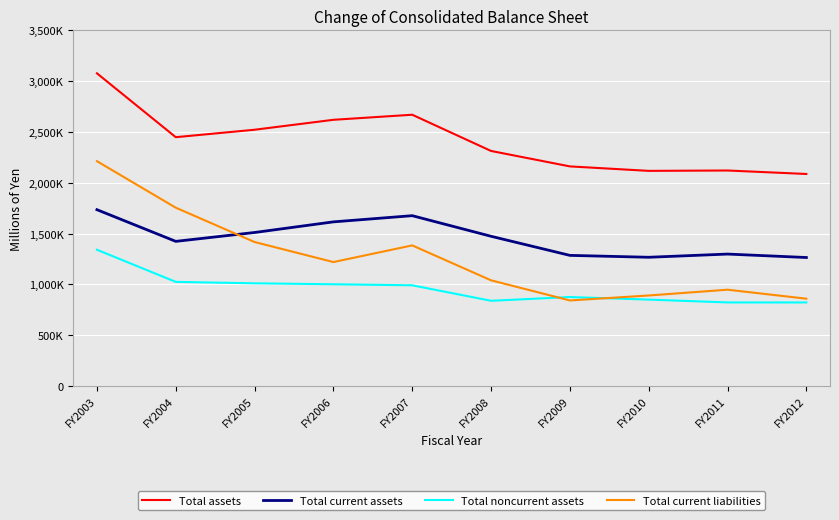

Reading right to left, transcribe all the data shown in this chart.

Total assets: FY2012=2086410	FY2011=2120596	FY2010=2116960	FY2009=2160918	FY2008=2312958	FY2007=2669352	FY2006=2619507	FY2005=2521679	FY2004=2448478	FY2003=3077022
Total current assets: FY2012=1264271	FY2011=1298151	FY2010=1266629	FY2009=1285277	FY2008=1473172	FY2007=1675946	FY2006=1615081	FY2005=1510454	FY2004=1423129	FY2003=1734918
Total noncurrent assets: FY2012=821947	FY2011=822177	FY2010=850049	FY2009=875204	FY2008=838375	FY2007=990875	FY2006=1000951	FY2005=1010200	FY2004=1024427	FY2003=1340726
Total current liabilities: FY2012=859010	FY2011=947422	FY2010=890544	FY2009=841533	FY2008=1039857	FY2007=1383451	FY2006=1219497	FY2005=1416716	FY2004=1754681	FY2003=2212318